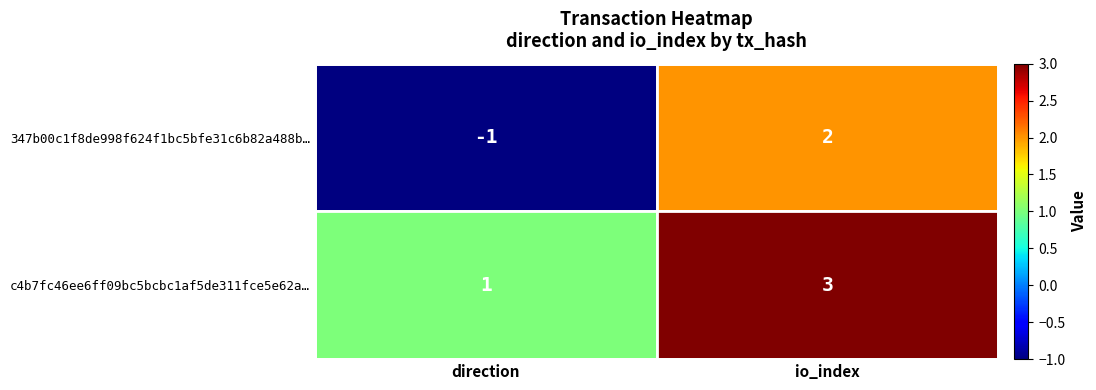

Which category has the highest value across all series?

io_index